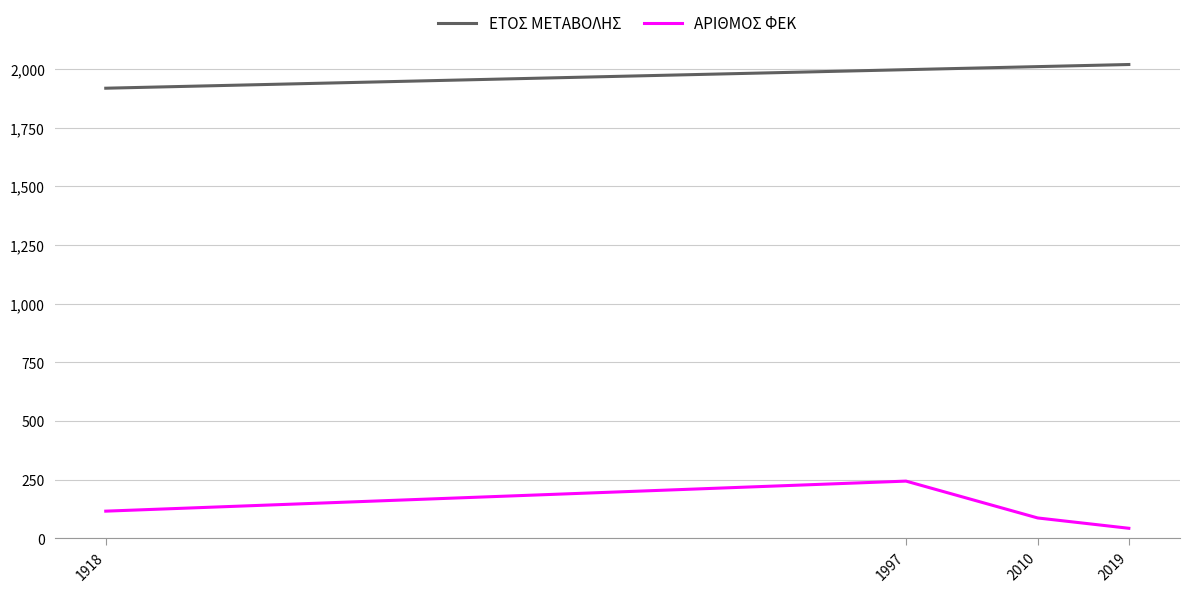

Which series changed the most between 2010 and 2019?

ΑΡΙΘΜΟΣ ΦΕΚ